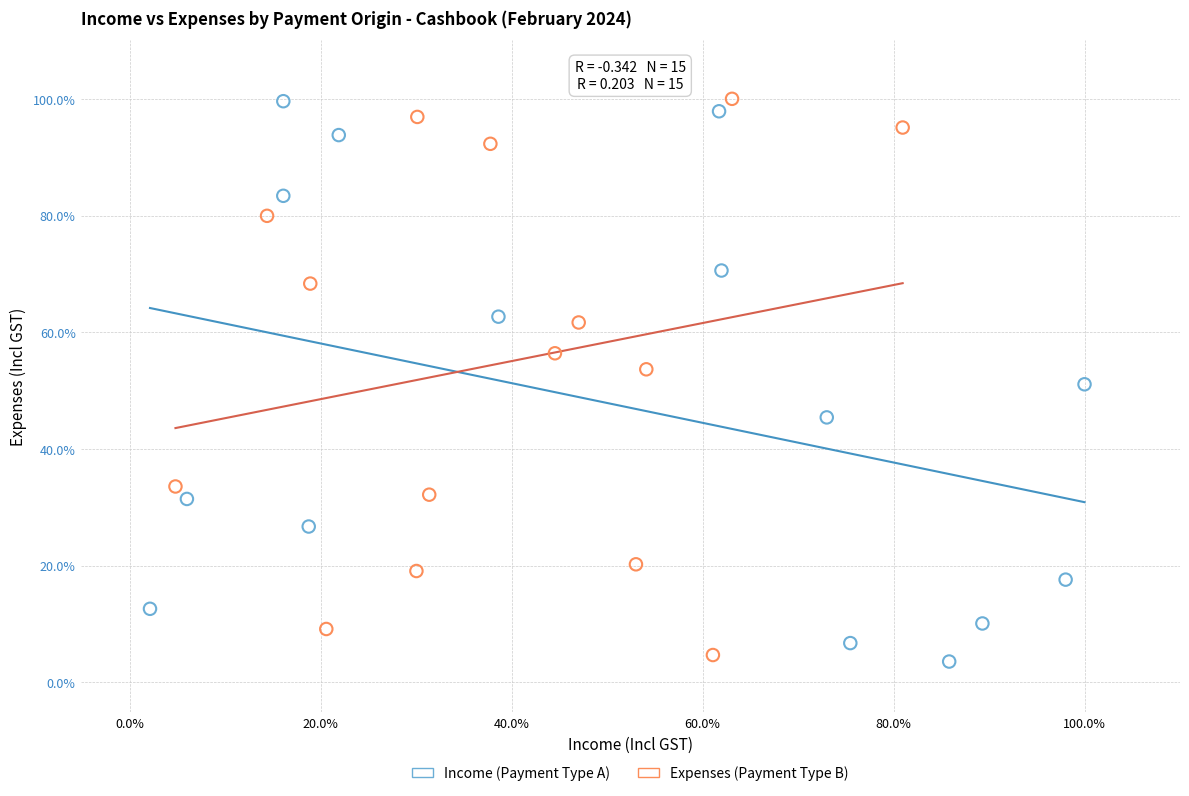

What are all the series names shown in the legend?

Income (Payment Type A), Expenses (Payment Type B)